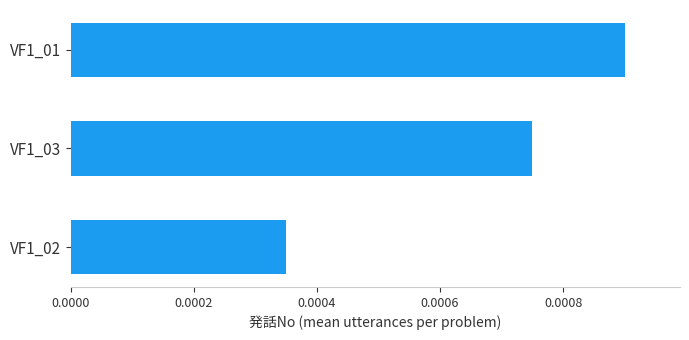

Rank the categories by value from highest to lowest.

VF1_01, VF1_03, VF1_02